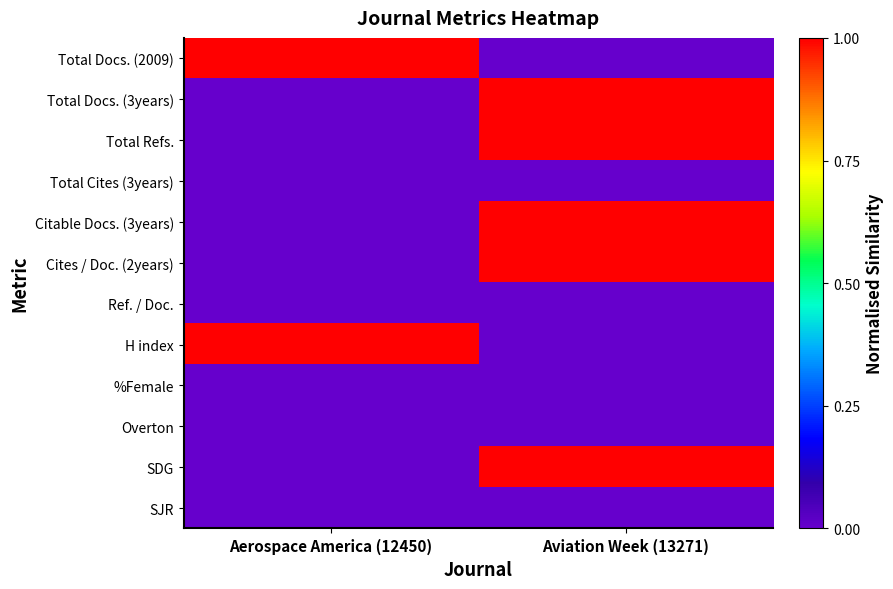

What is the total value across all series at Aviation Week (13271)?

5